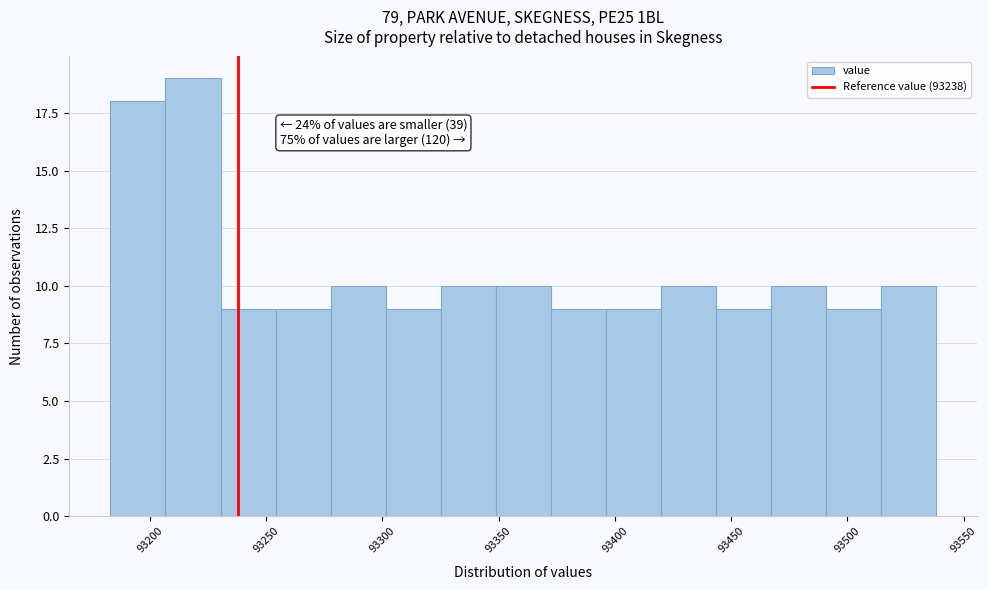

Over which range of the x-axis is the bar tallest?

93205 to 93230